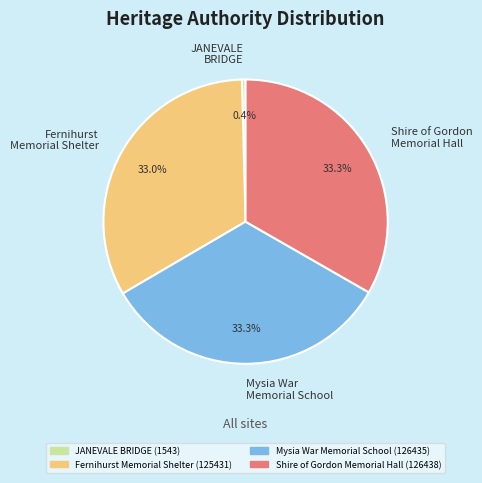

What portion of the pie excludes Shire of Gordon Memorial Hall?

66.7%